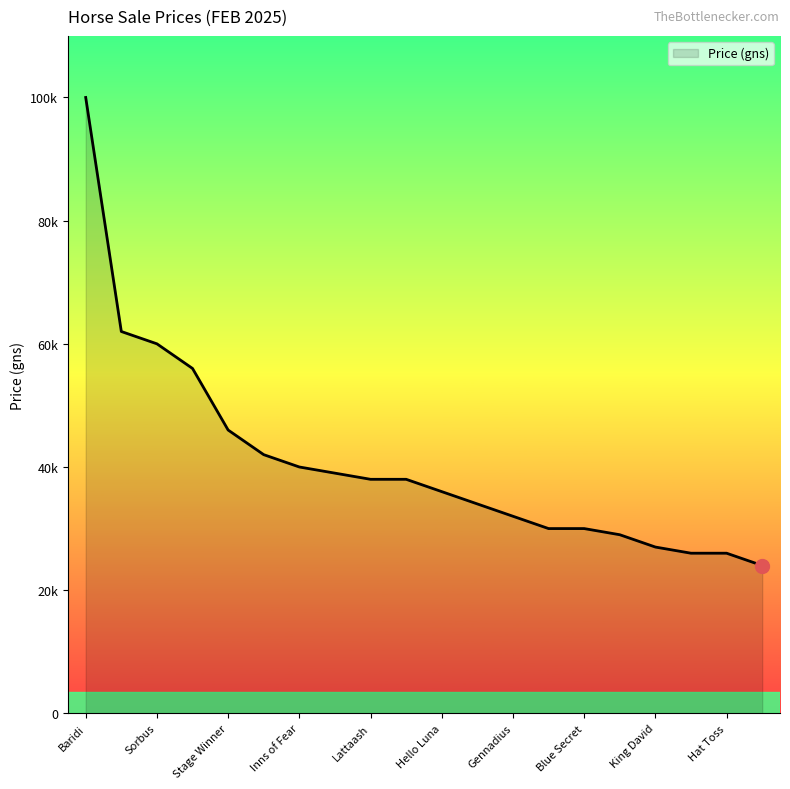

What is the greatest value displayed?

100000